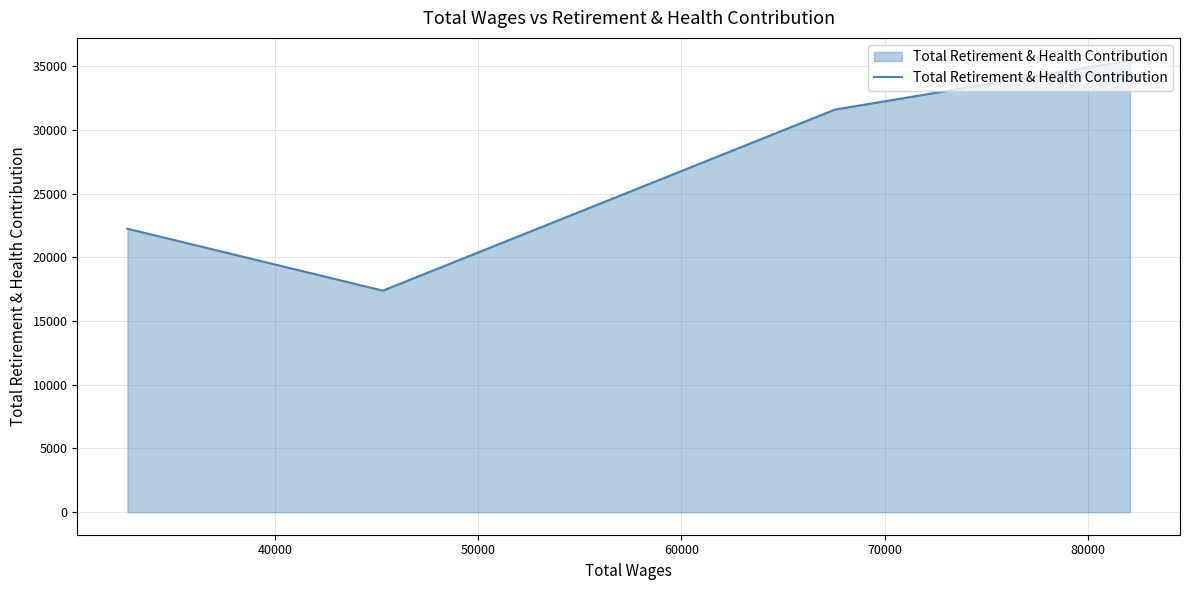

Reading left to right, list all the values displayed in this chart.

22253	17393	31608	35464